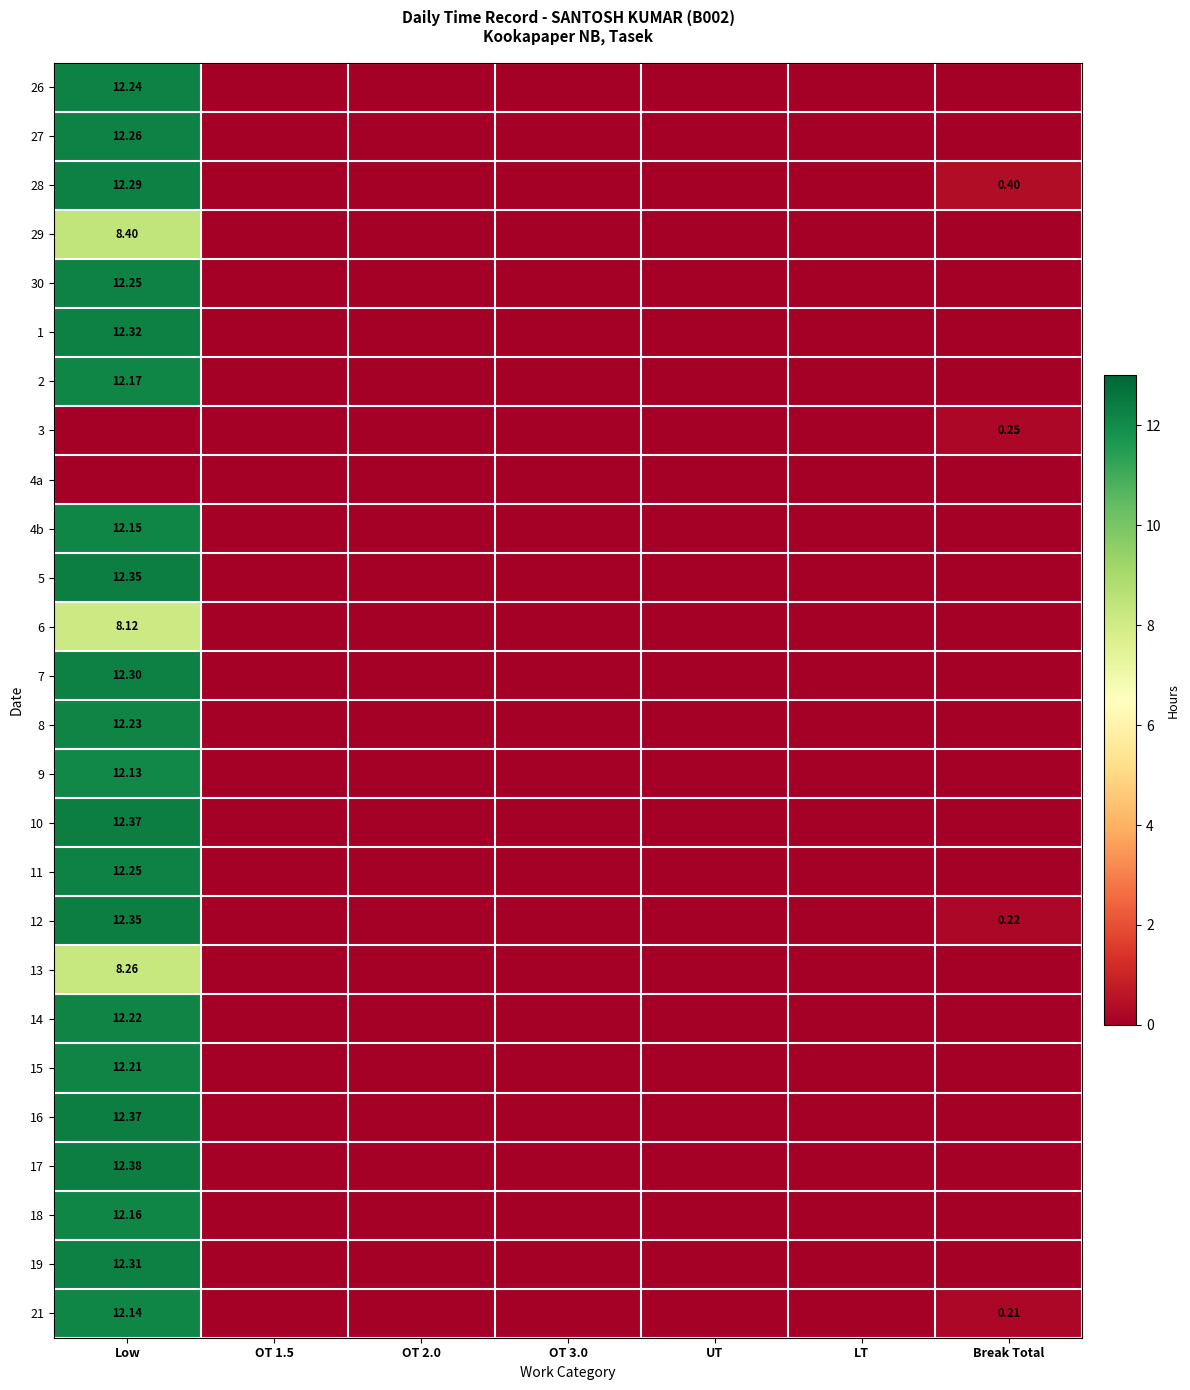

At which category does the chart reach its minimum across all series?

OT 1.5